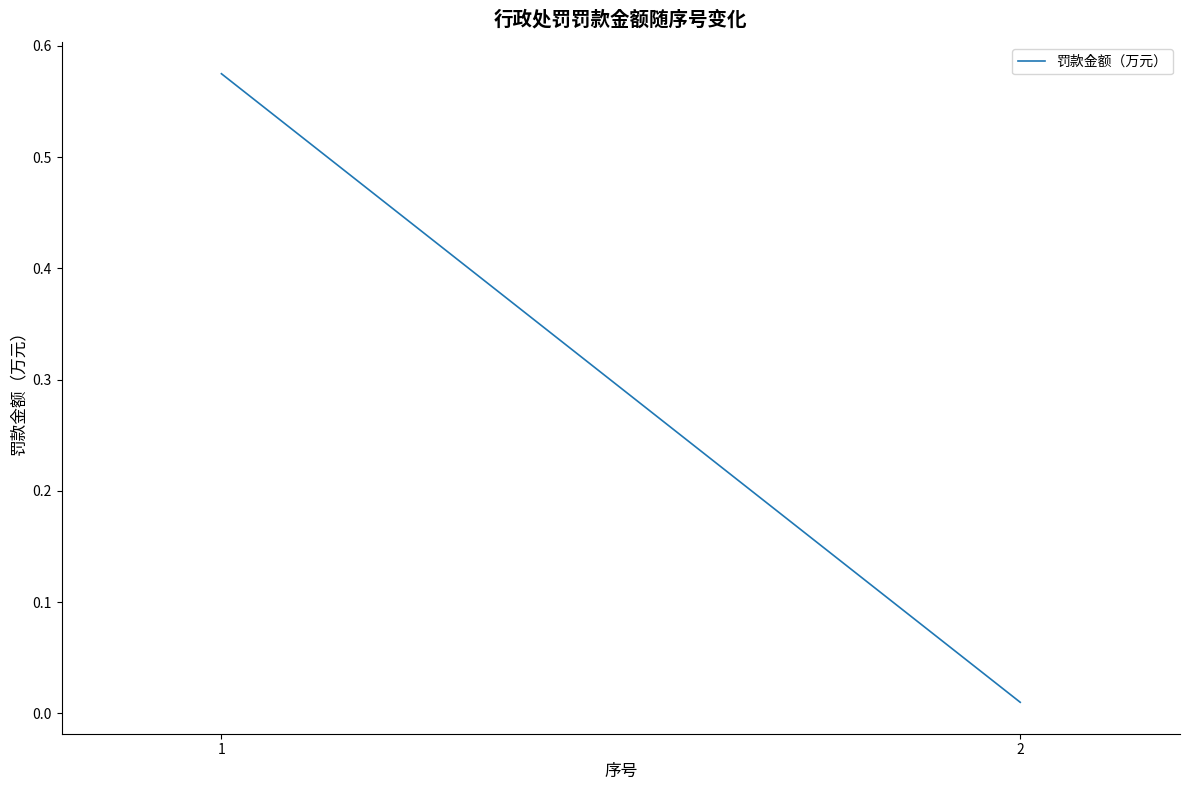

Reading left to right, extract all data points from this chart.

1=0.6	2=0.0